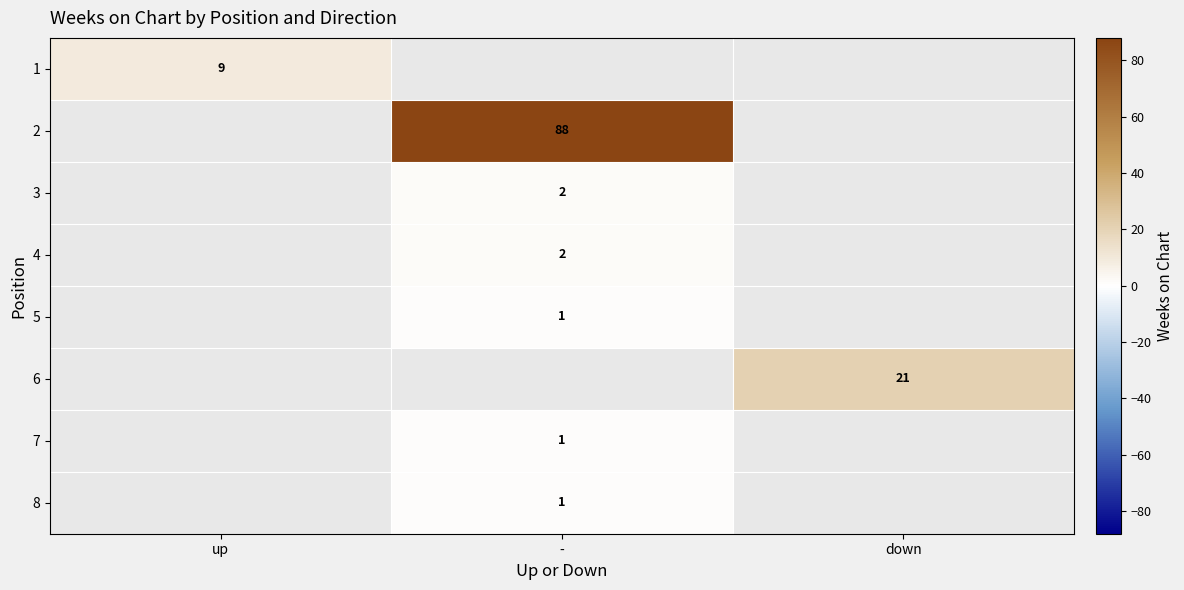

How many distinct data groups are displayed?

8